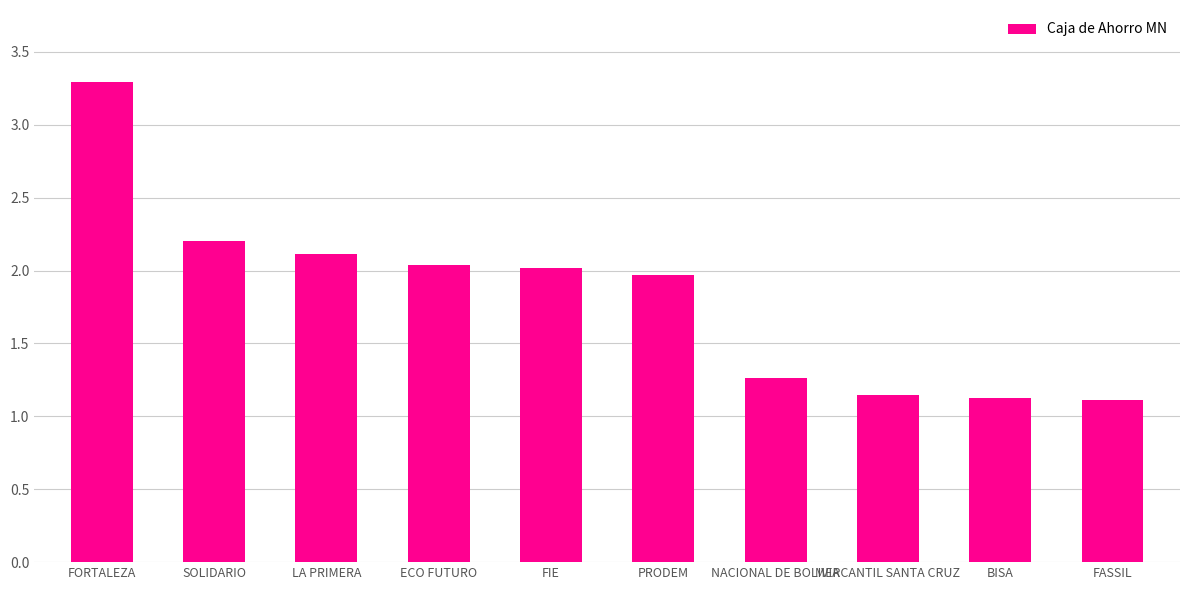

Which has a higher value, PRODEM or LA PRIMERA?

LA PRIMERA